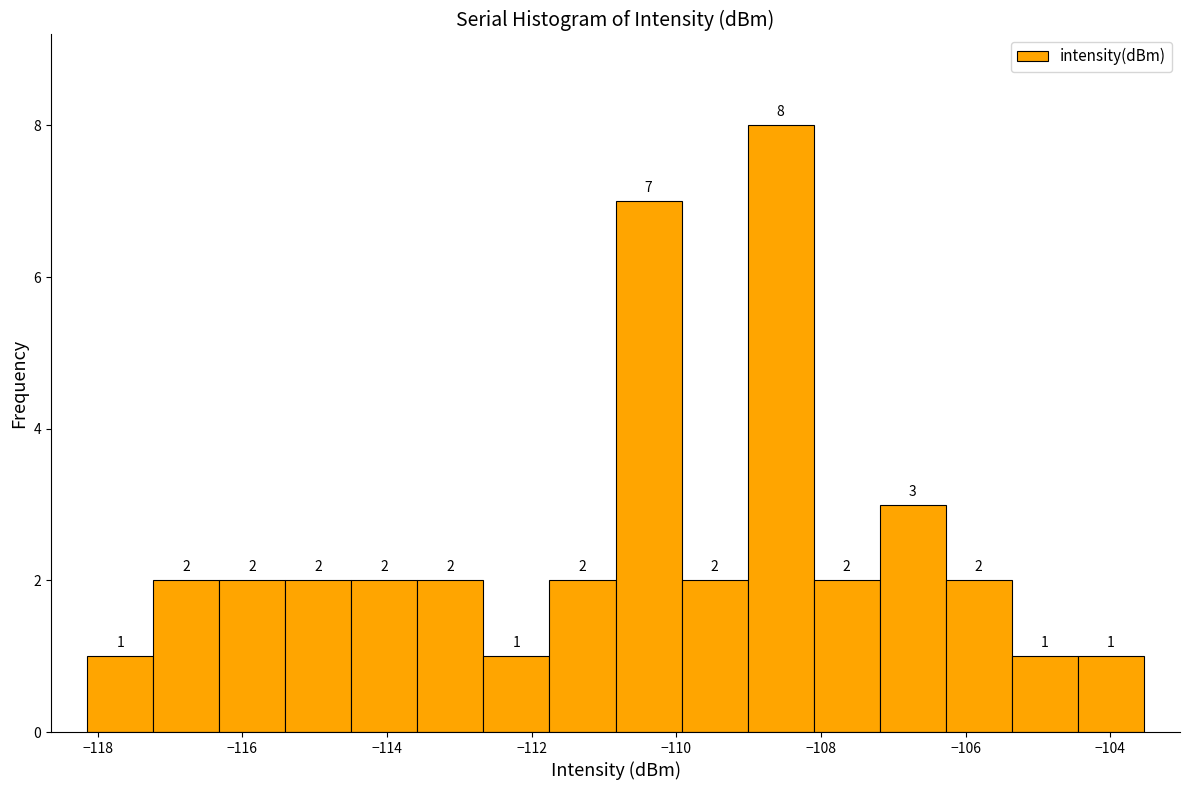

Reading left to right, transcribe this chart: for each bar, give the range it covers on the x-axis and its height. The bar edges are not printed on the chart, so give them approximately, as read against the axis.

-118.2 to -117.2: 1
-117.2 to -116.4: 2
-116.4 to -115.4: 2
-115.4 to -114.4: 2
-114.4 to -113.6: 2
-113.6 to -112.6: 2
-112.6 to -111.8: 1
-111.8 to -110.8: 2
-110.8 to -110.0: 7
-110.0 to -109.0: 2
-109.0 to -108.2: 8
-108.2 to -107.2: 2
-107.2 to -106.2: 3
-106.2 to -105.4: 2
-105.4 to -104.4: 1
-104.4 to -103.6: 1